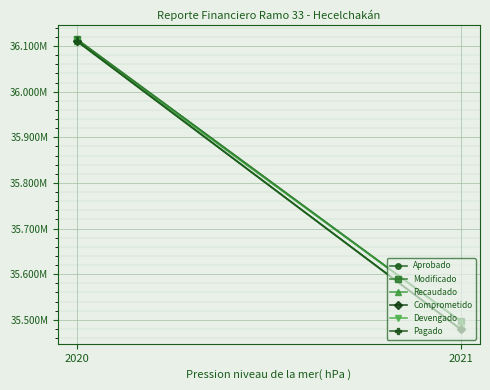

What is the average value of the Pagado series?

35794825.2